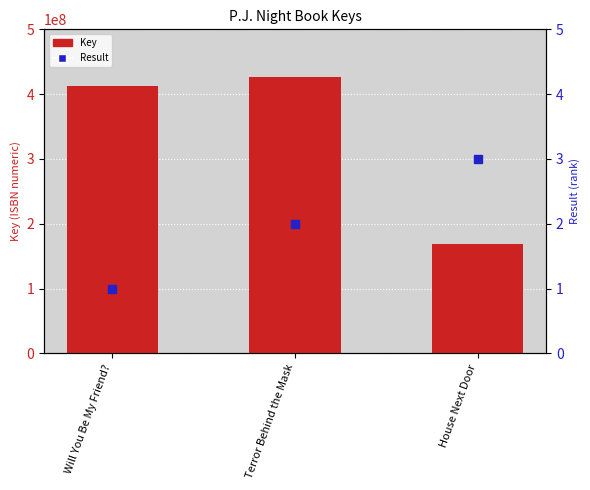

At which category is the sum across all series the highest?

Terror Behind the Mask